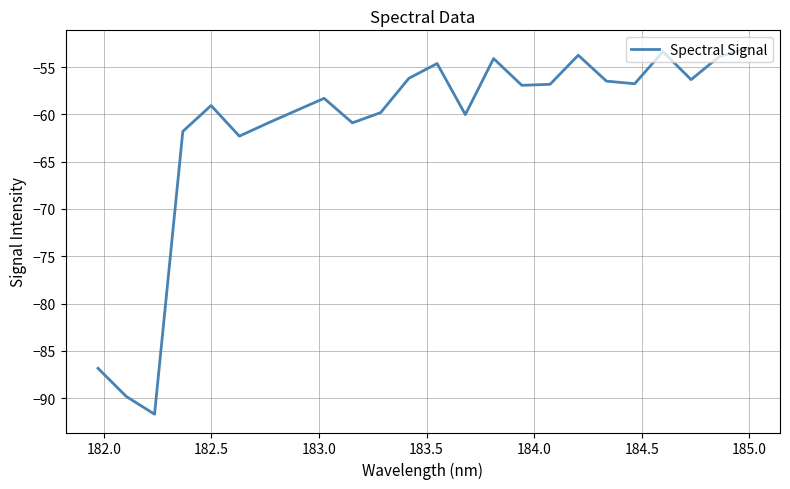

What is the minimum value shown in the chart?

-91.7